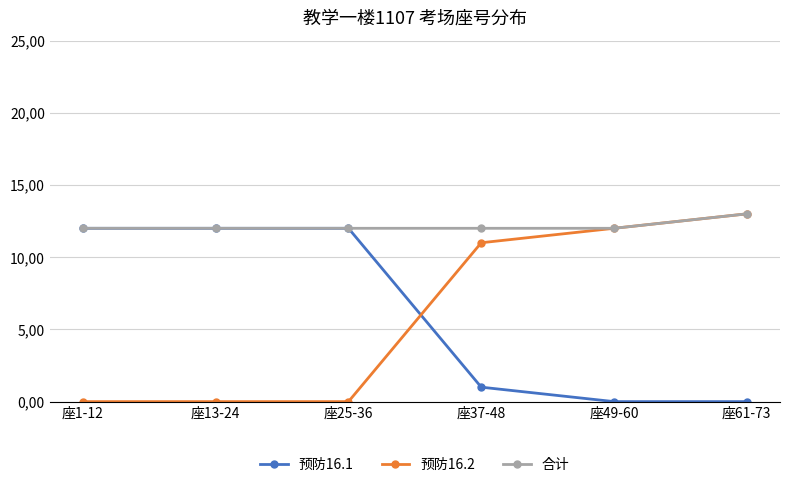

Which series has the largest total across all categories?

合计